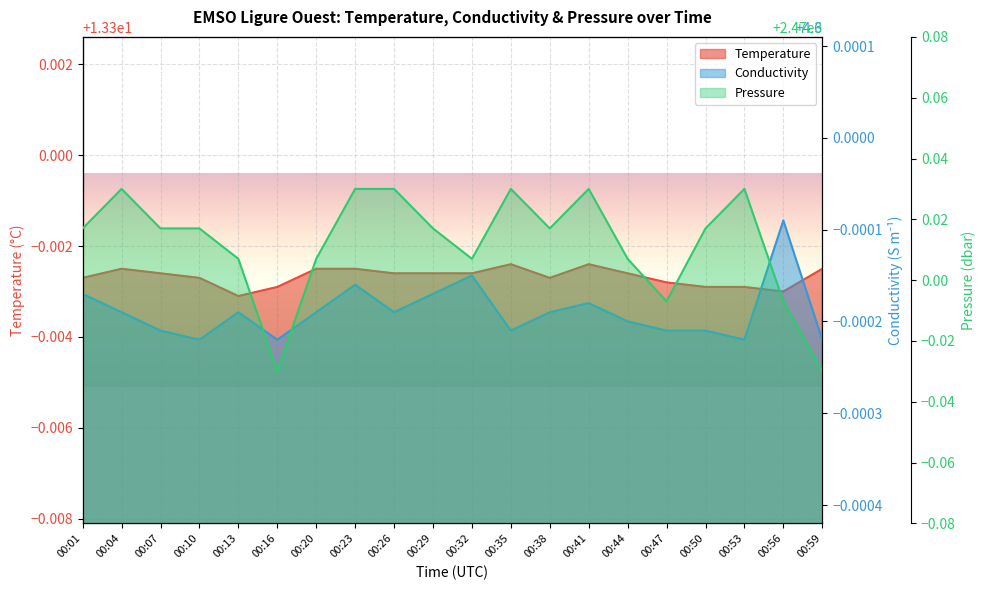

At which category does Conductivity reach its first local valley?

00:10